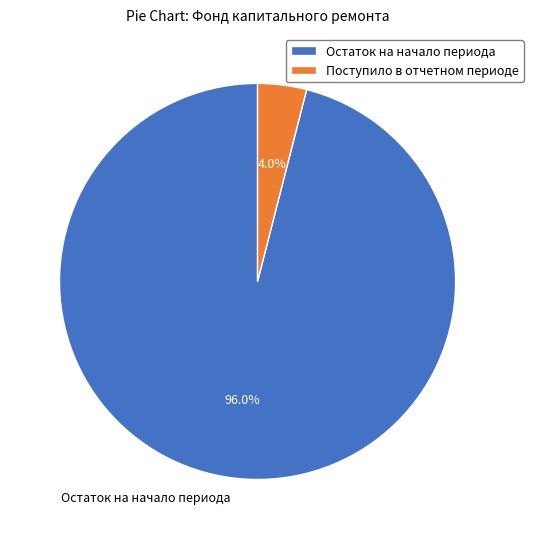

Which category has the smallest portion of the pie?

Поступило в отчетном периоде